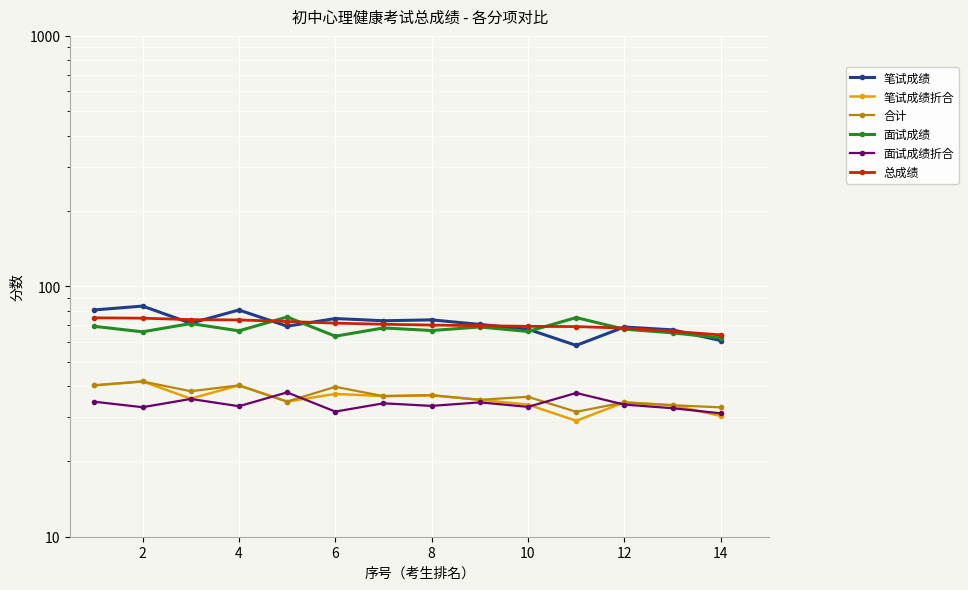

What is the difference between the 笔试成绩 values at 10 and 4?

13.1